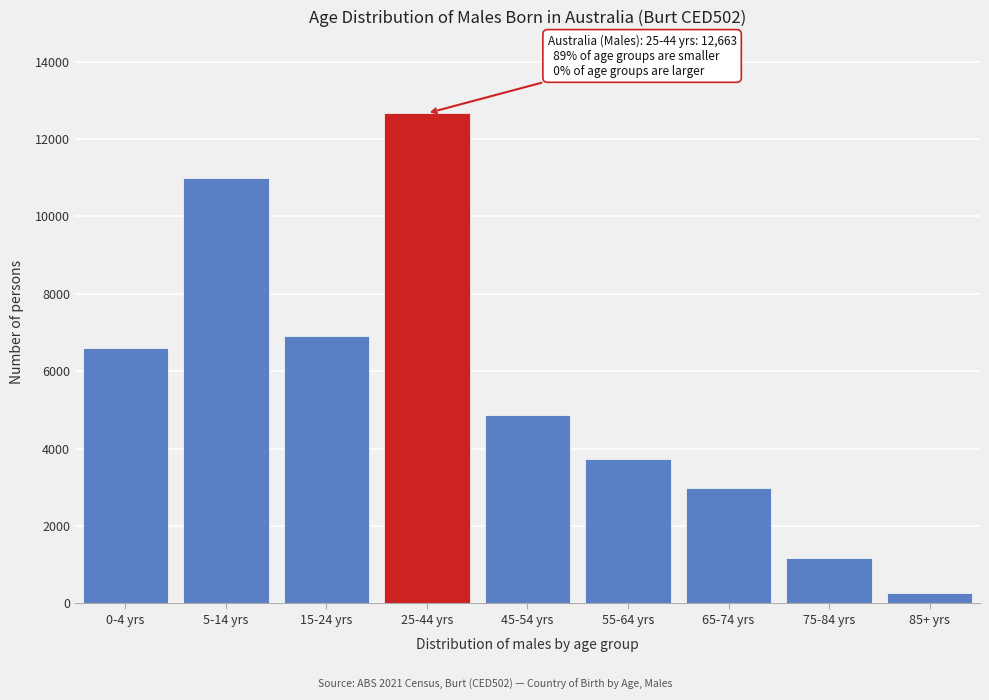

Reading left to right, extract all data points from this chart.

6600	11001	6914	12663	4871	3739	2974	1172	270